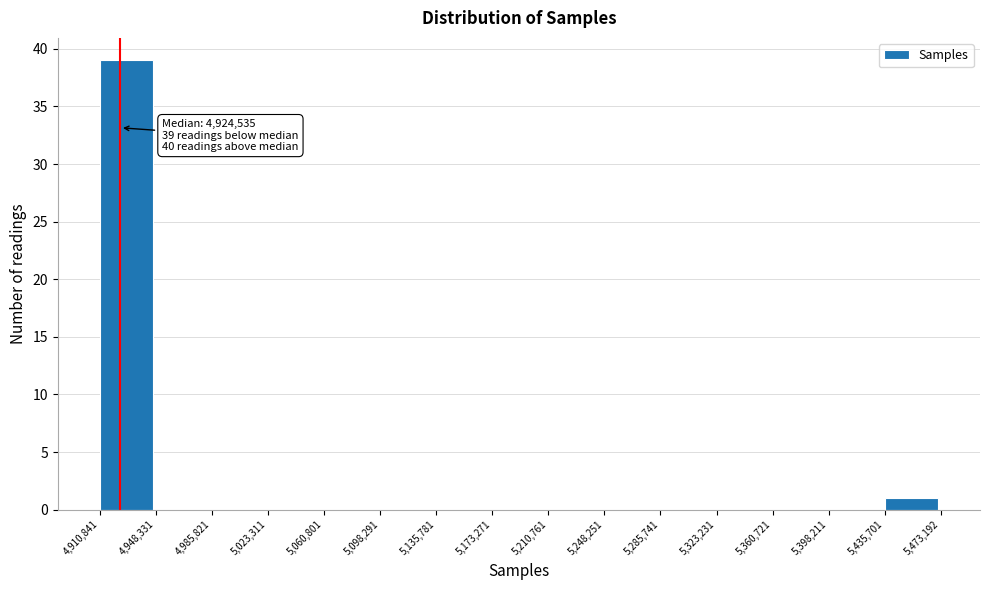

Over which range of the x-axis is the bar tallest?

4,910,841 to 4,948,331